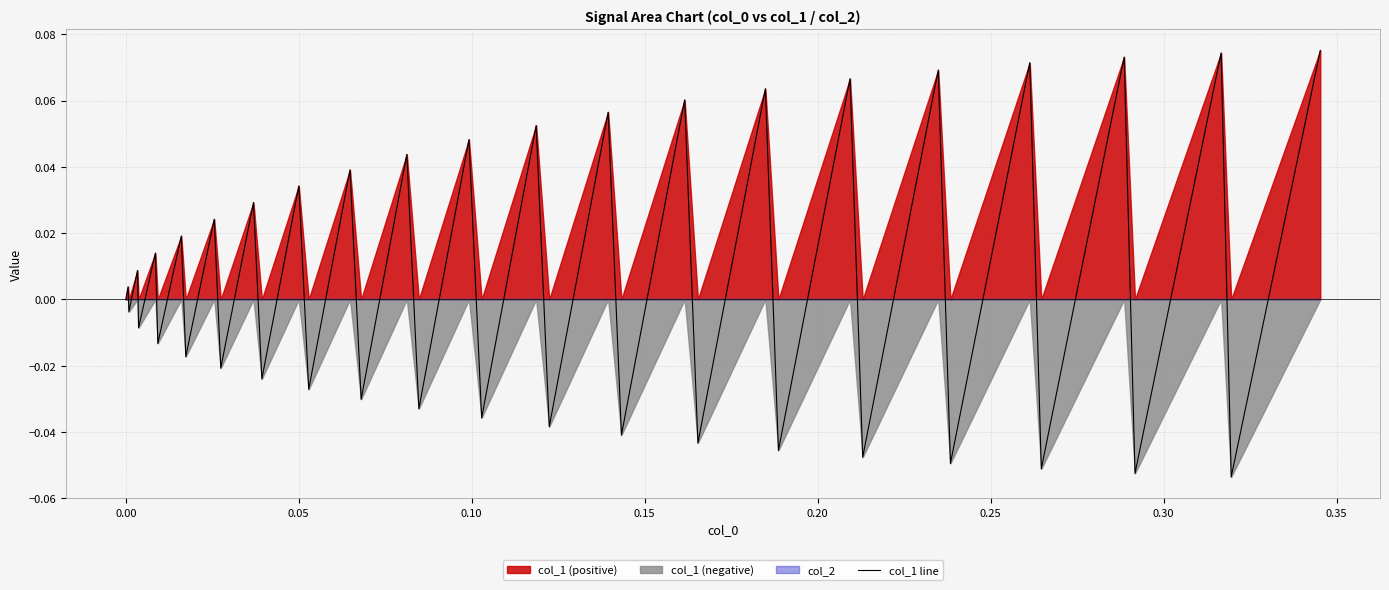

True or false: the data shows 0.0 at 25.

False